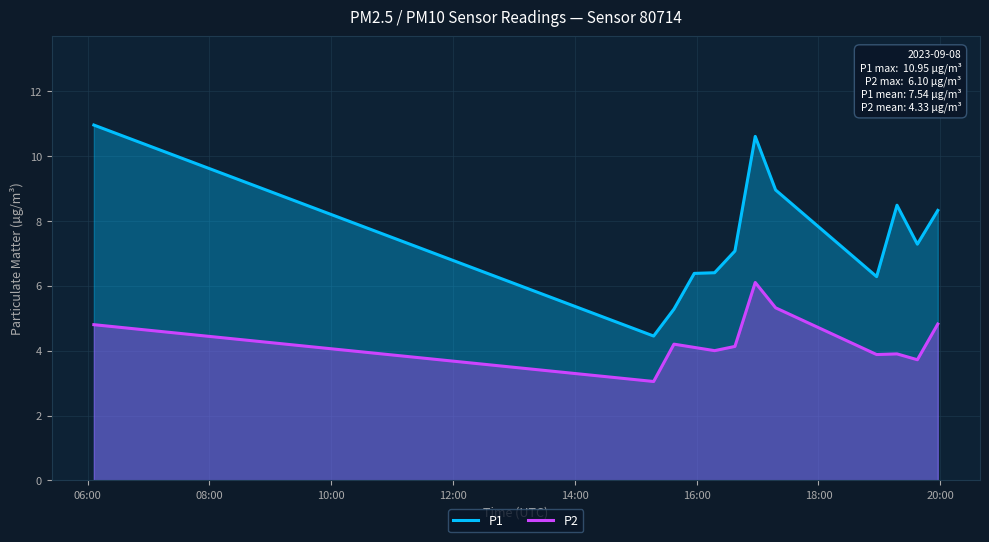

What is the minimum value shown in the chart?

3.0